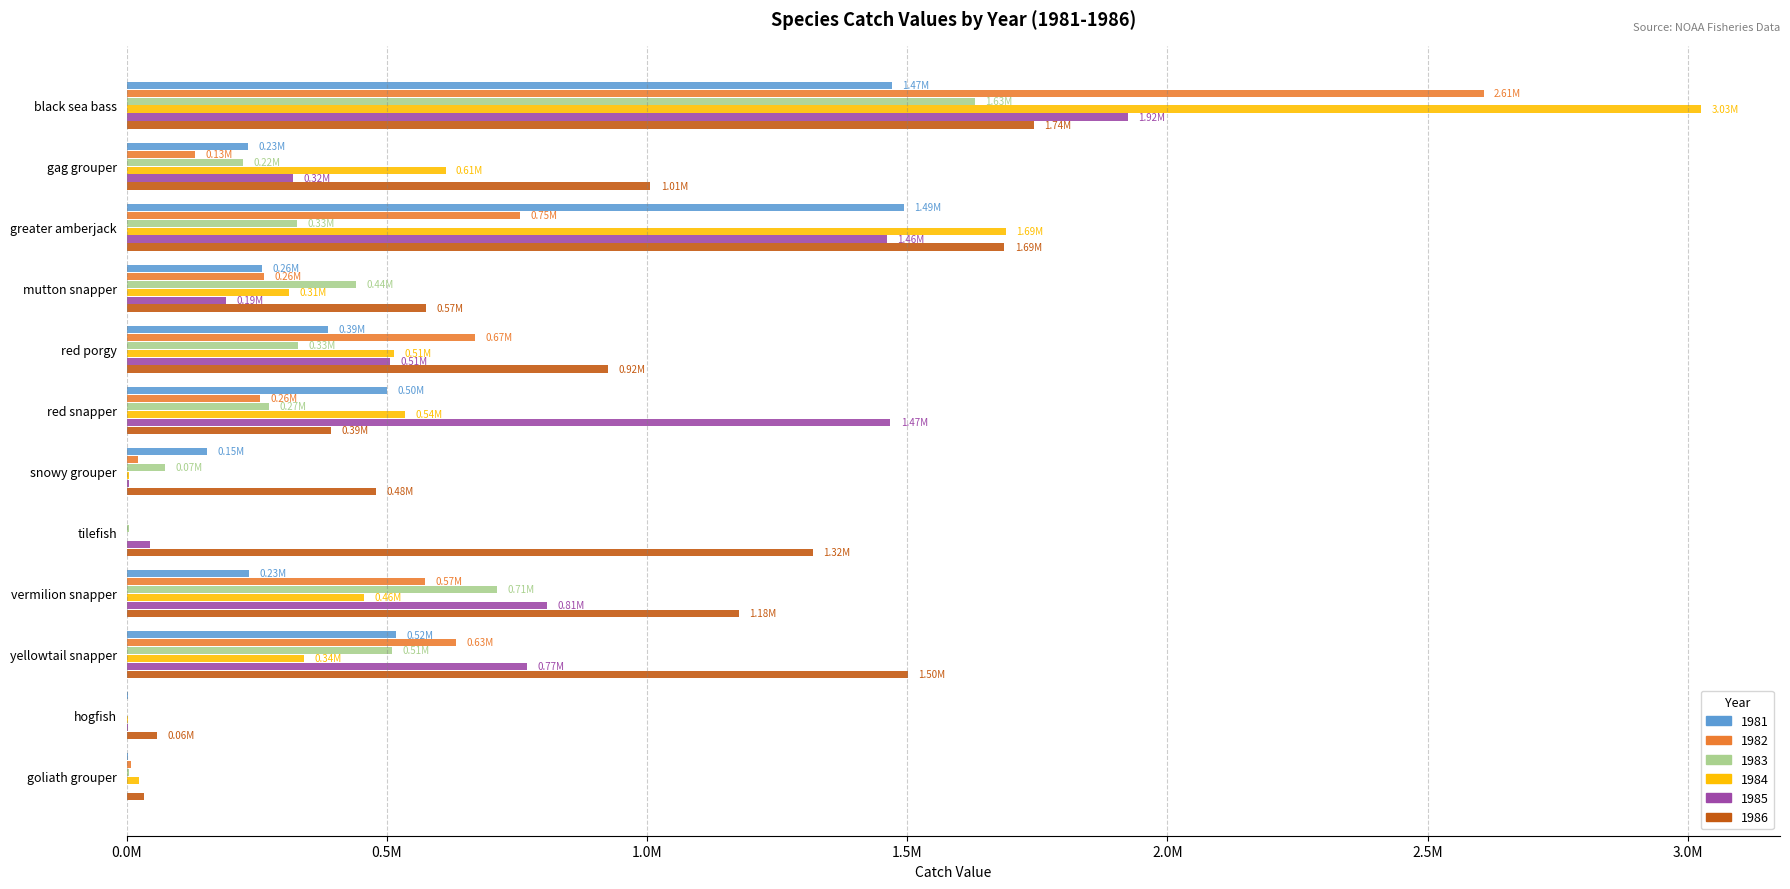

What is the total value across all series at greater amberjack?

7411244.5